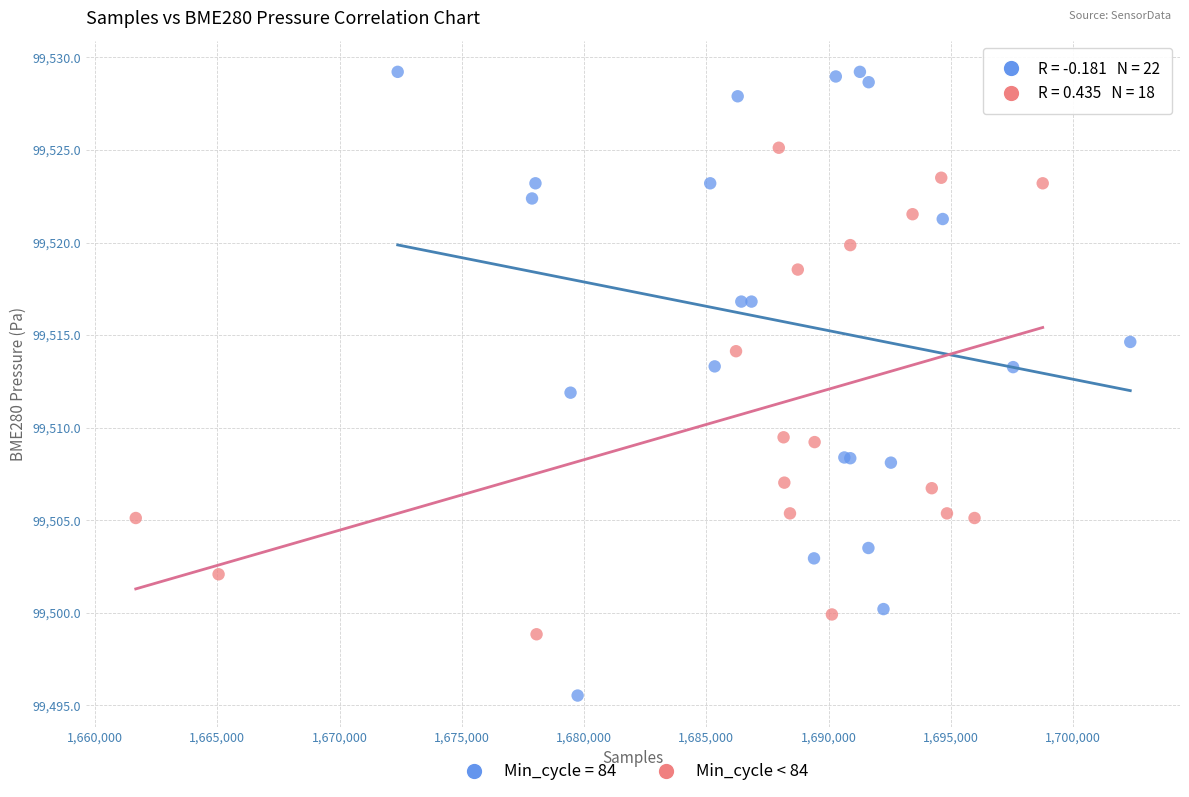

Which series reaches the minimum Y coordinate?

Min_cycle = 84